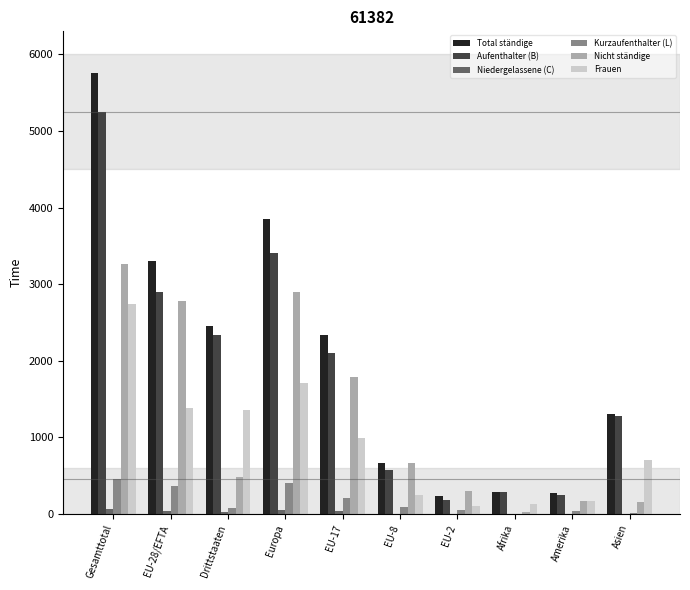

How many categories are shown in the chart?

10